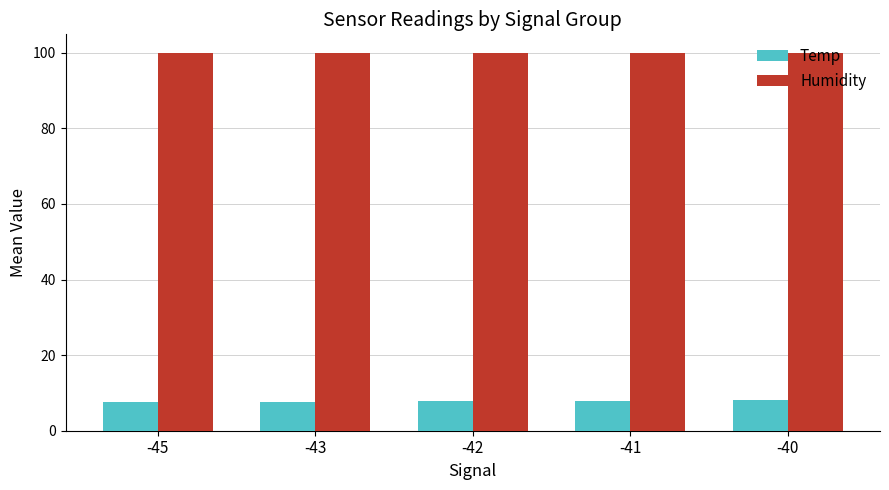

What is the difference between the highest and lowest values at -40?

91.9